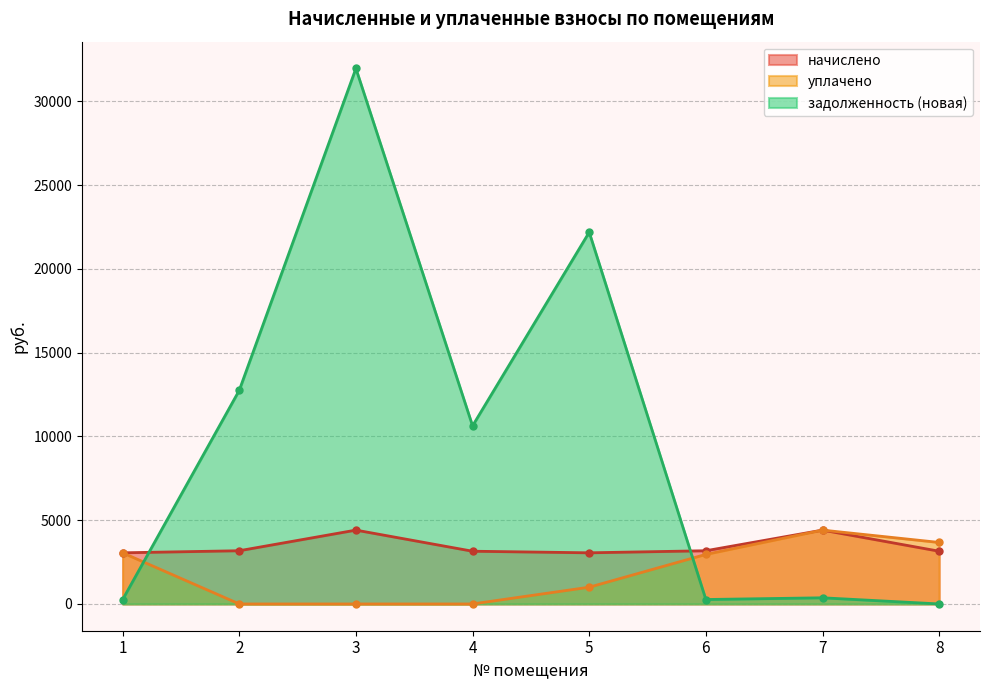

Rank the series by their average value, from highest to lowest.

задолженность (новая), начислено, уплачено